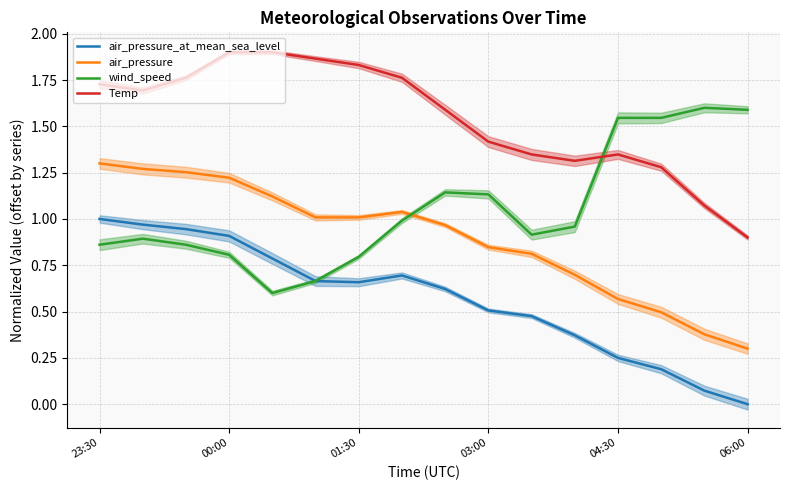

How many values in the air_pressure series exceed 1?

8